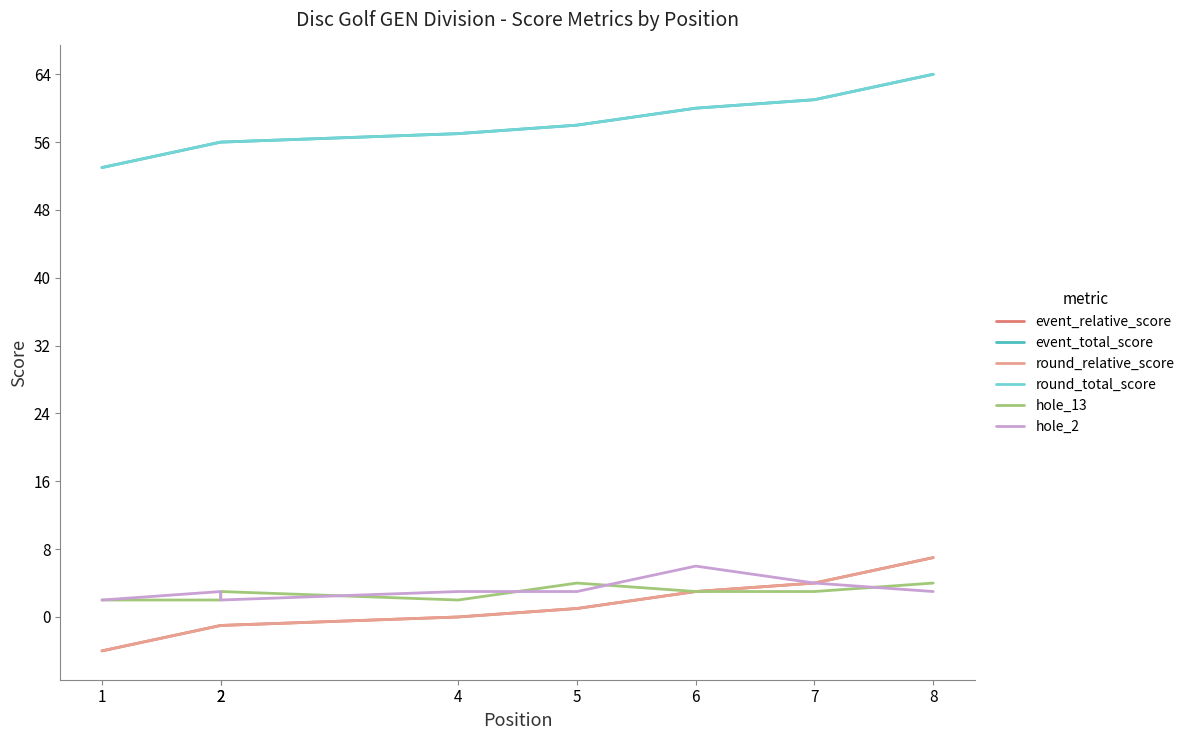

At which label does event_relative_score first exceed 1?

6